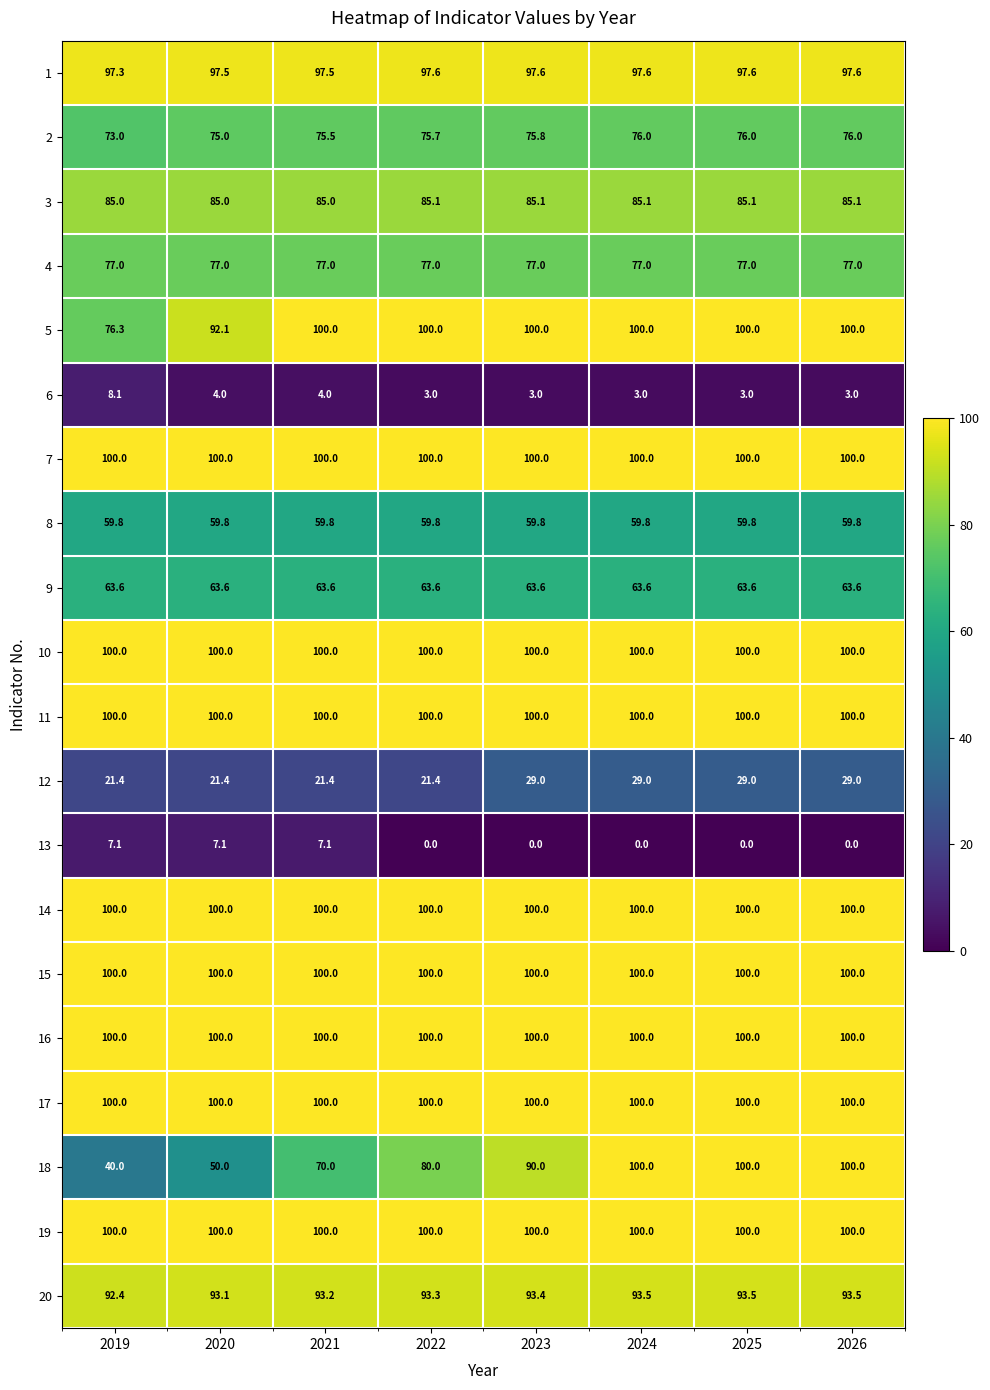

What is the lowest value of the 15 series?

100.0